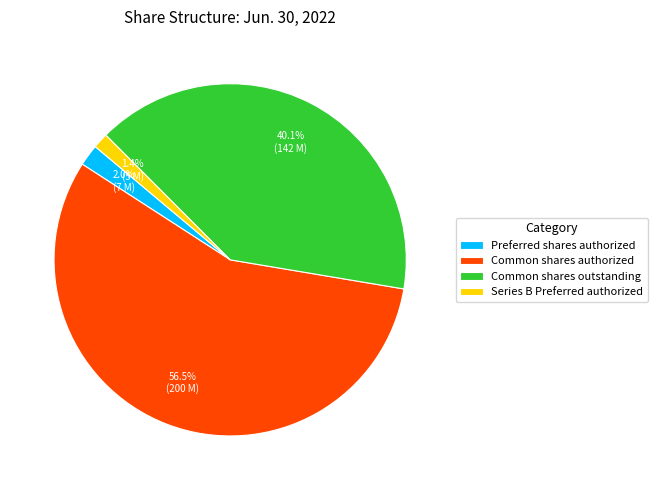

Between Common shares outstanding and Preferred shares authorized, which is larger?

Common shares outstanding